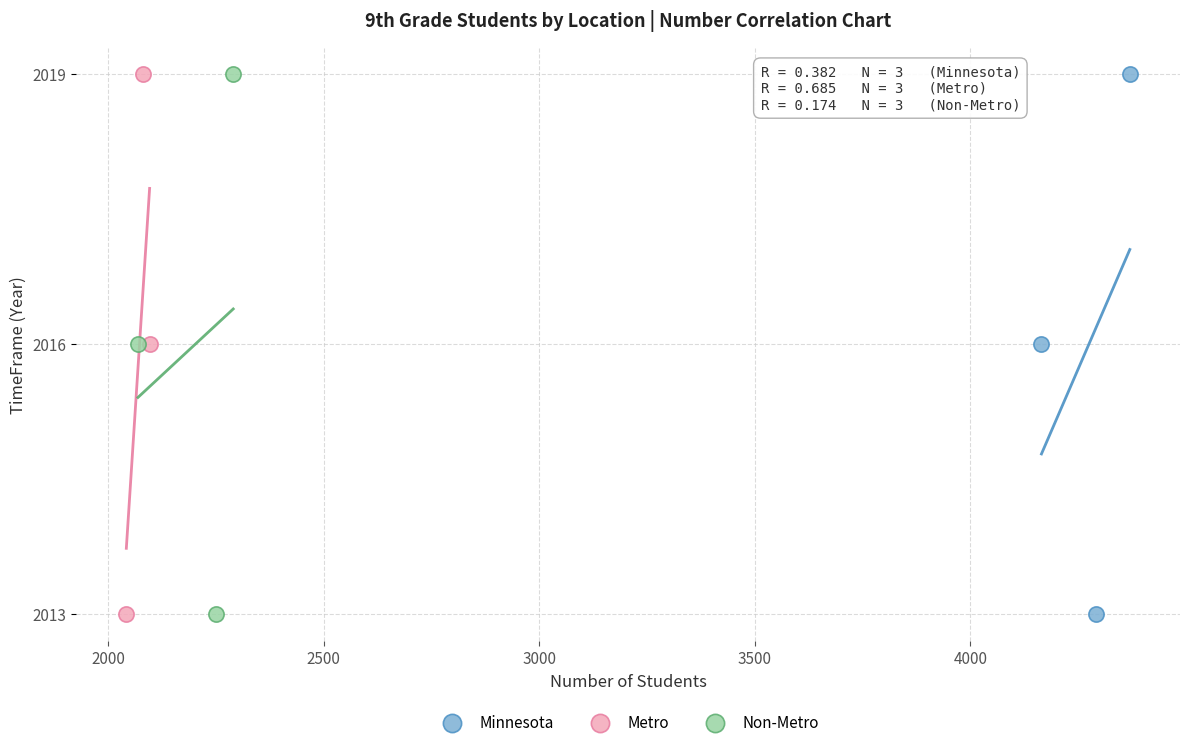

What are all the series names shown in the legend?

Minnesota, Metro, Non-Metro